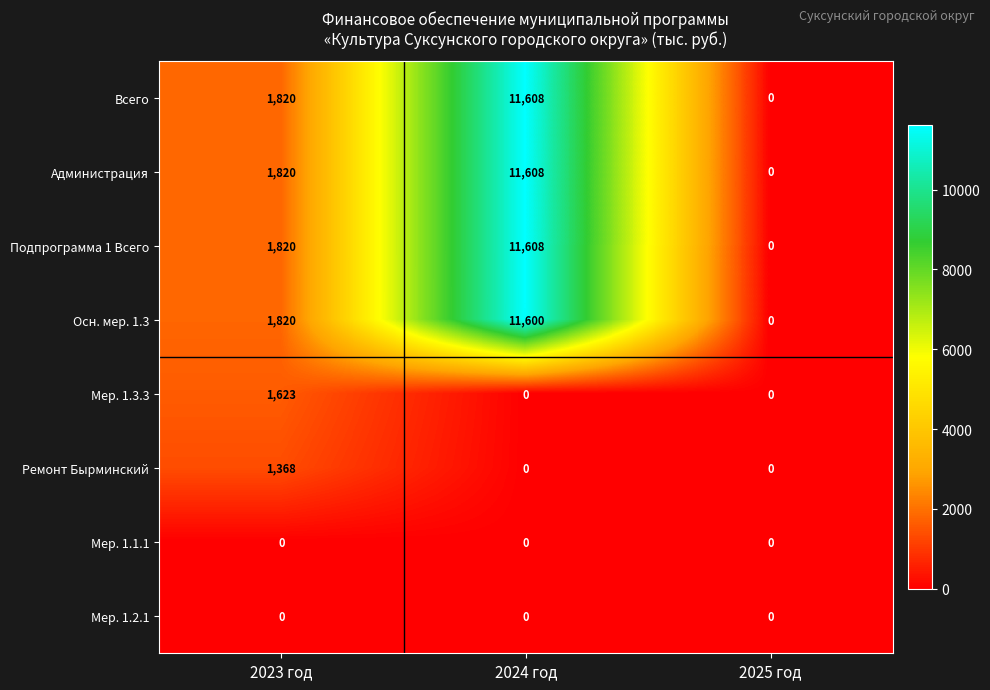

Reading right to left, what are all the values shown in this chart?

Всего: 0	11608	1820
Администрация: 0	11608	1820
Подпрограмма 1 Всего: 0	11608	1820
Осн. мер. 1.3: 0	11600	1820
Мер. 1.3.3: 0	0	1623
Ремонт Бырминский: 0	0	1368
Мер. 1.1.1: 0	0	0
Мер. 1.2.1: 0	0	0